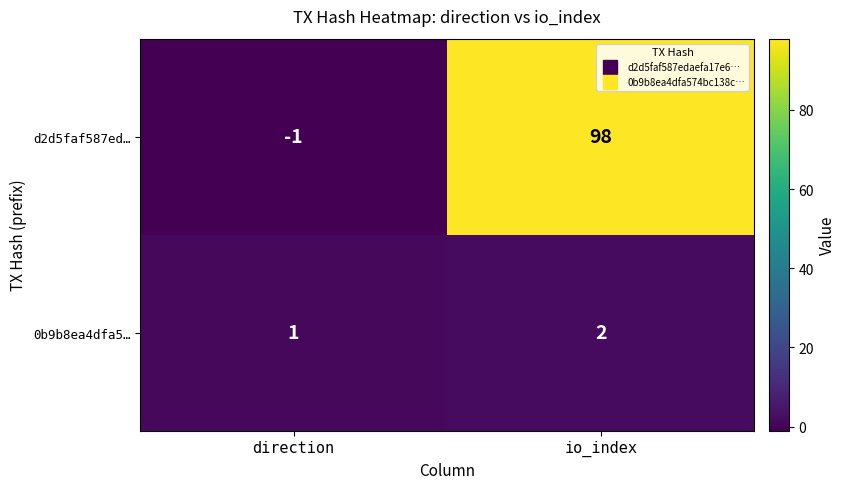

Which series has the widest spread of values?

d2d5faf587ed…